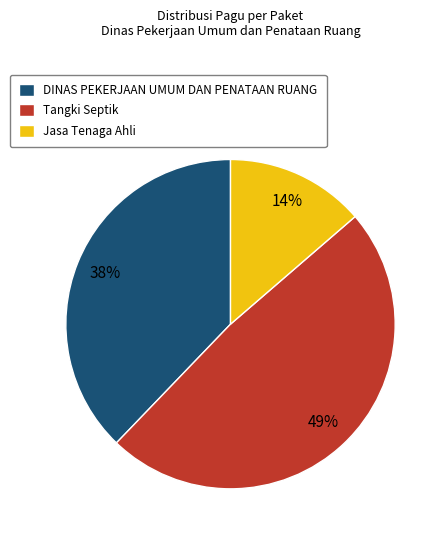

What percentage is the Jasa Tenaga Ahli slice, to the nearest percent?

14%